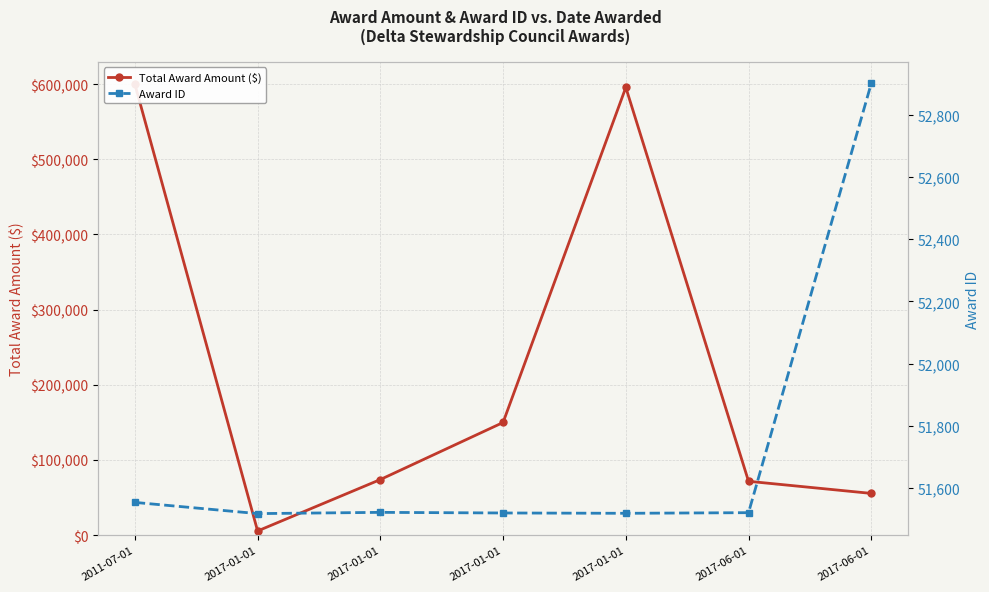

How many lines are shown in the chart?

2